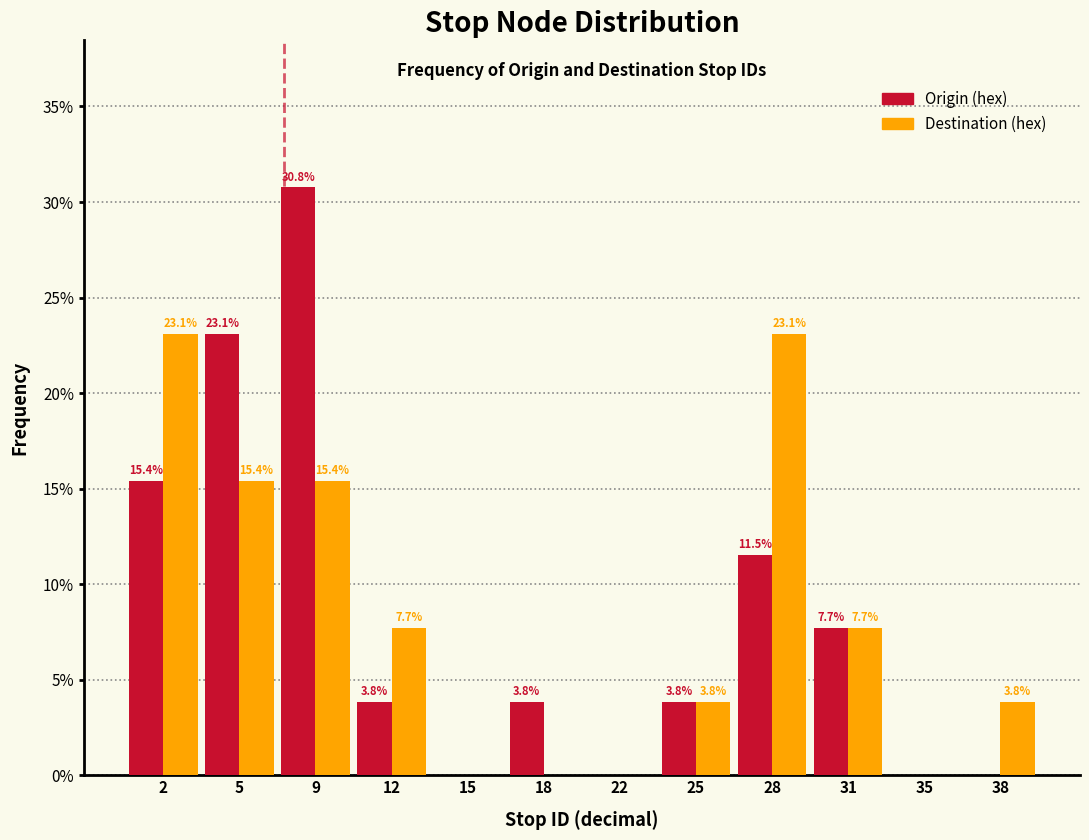

In the Origin (hex) series, which range on the x-axis has the tallest bar?

7.00 to 10.25